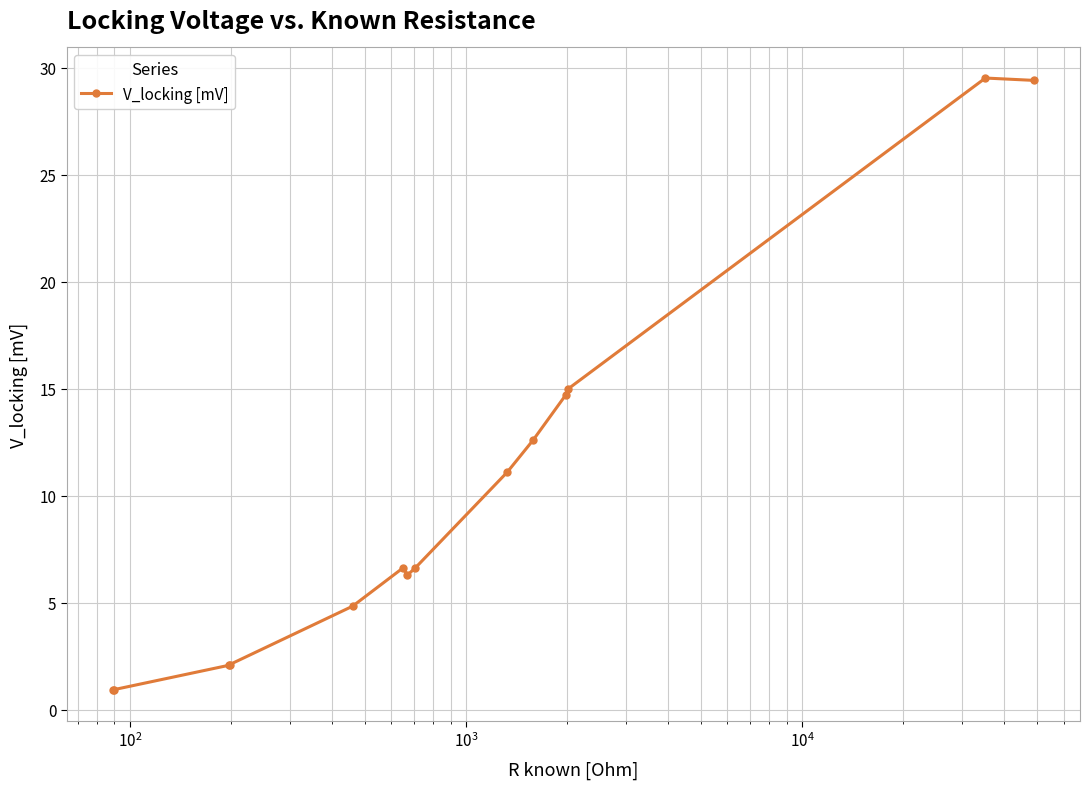

What is the smallest value displayed?

0.9